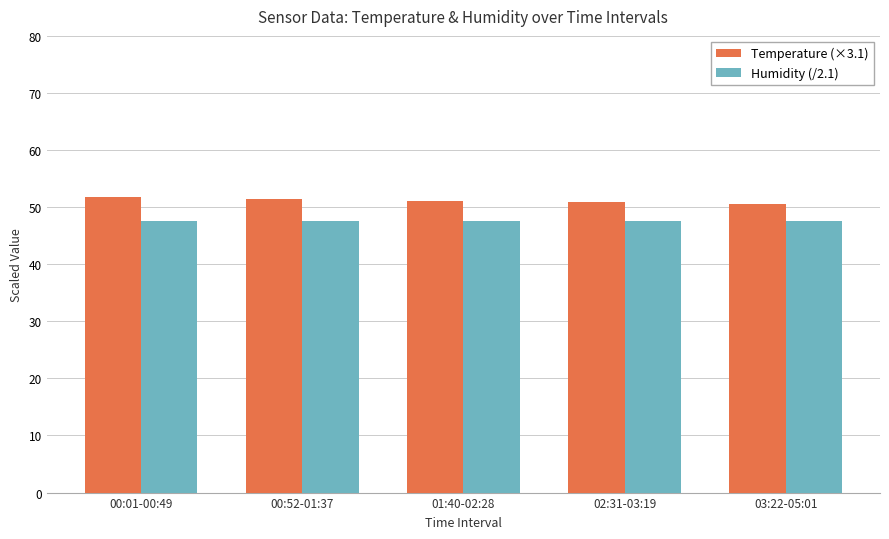

What position from the left is 00:52-01:37?

2